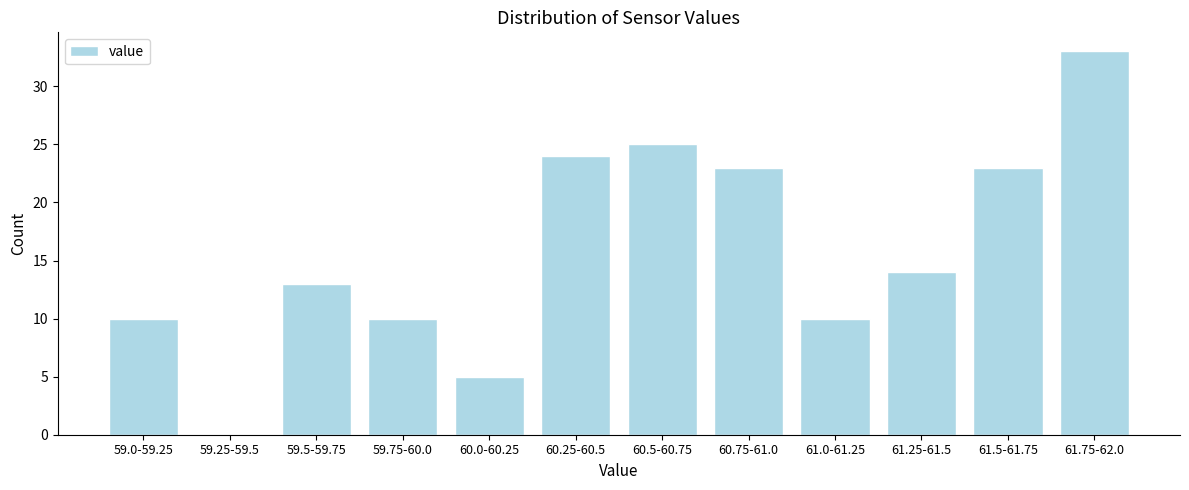

Reading left to right, list all the values displayed in this chart.

59.0-59.25=10	59.25-59.5=0	59.5-59.75=13	59.75-60.0=10	60.0-60.25=5	60.25-60.5=24	60.5-60.75=25	60.75-61.0=23	61.0-61.25=10	61.25-61.5=14	61.5-61.75=23	61.75-62.0=33